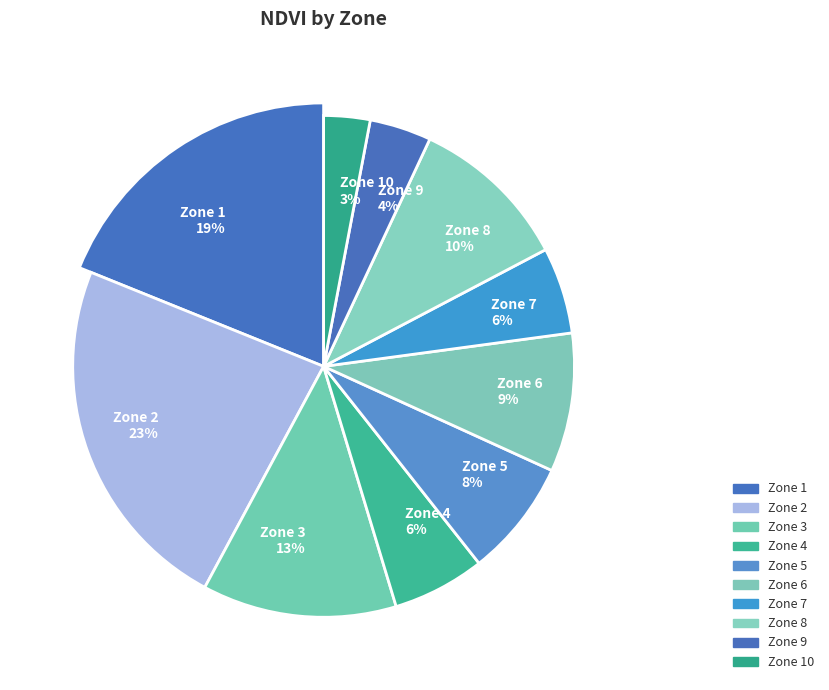

To the nearest percent, what is the difference between the Zone 4 and Zone 2 slice percentages?

17%